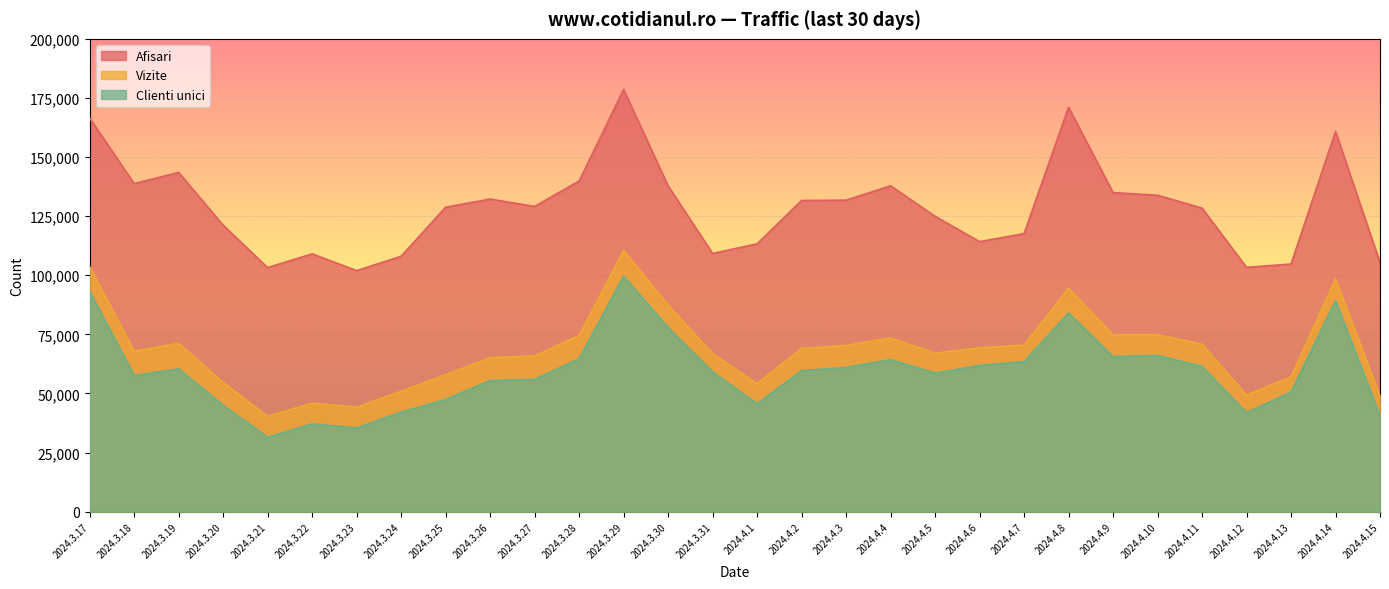

What is the value of the Clienti unici point at the 4th from the left?

44998